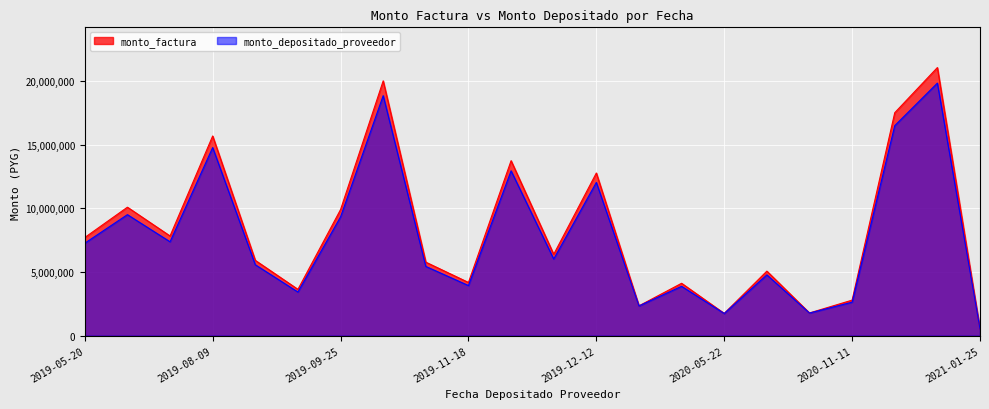

Rank the series by their maximum value, from lowest to highest.

monto_depositado_proveedor, monto_factura